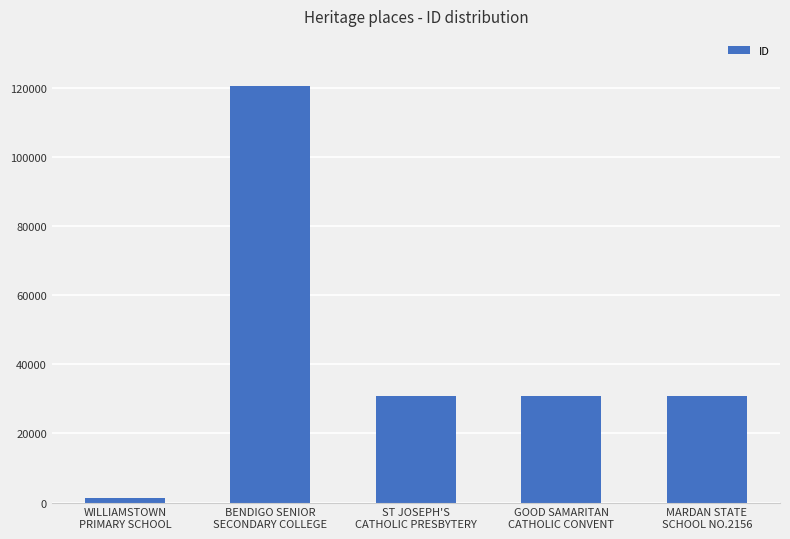

How many data points does each series have?

5